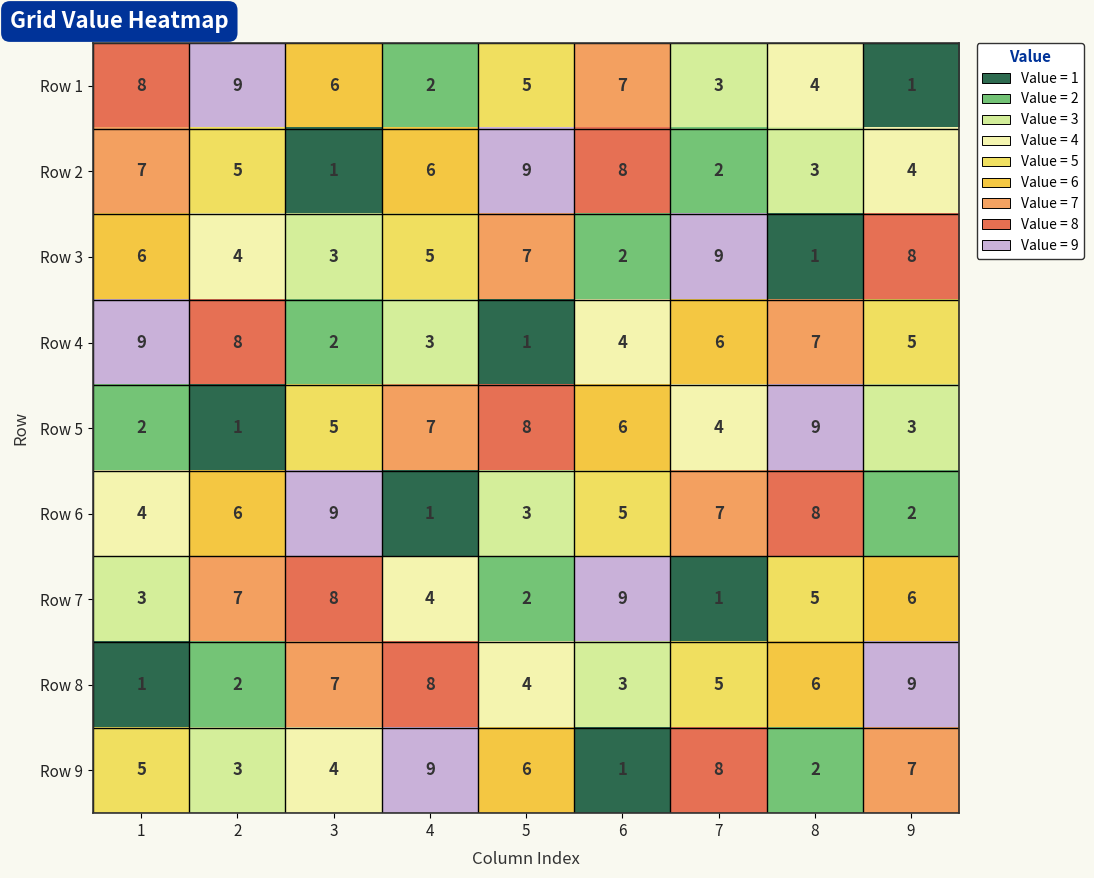

At which label is Row 6 closest to 5?

6